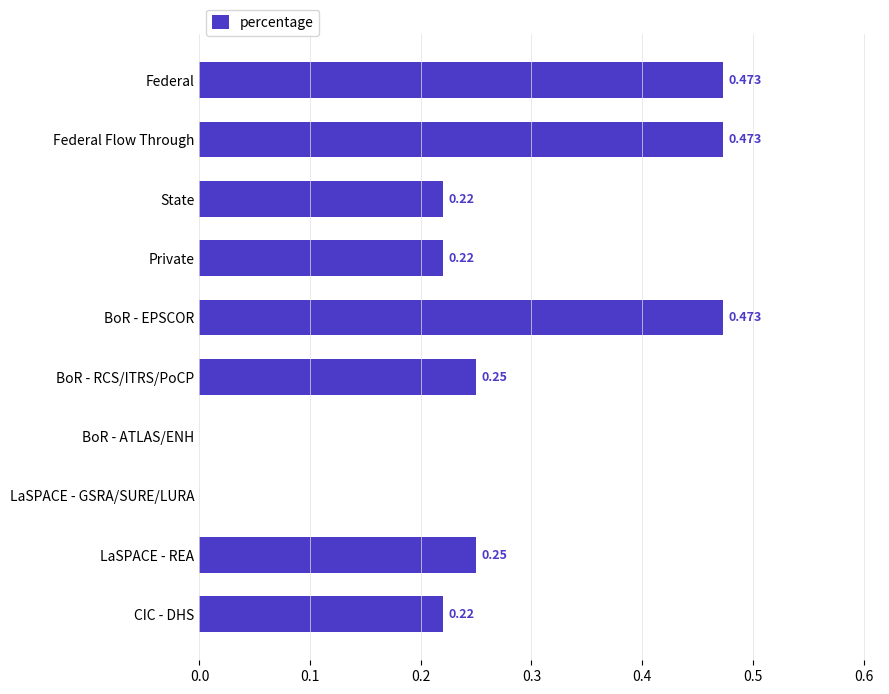

Which has a higher value, Private or BoR - EPSCOR?

BoR - EPSCOR